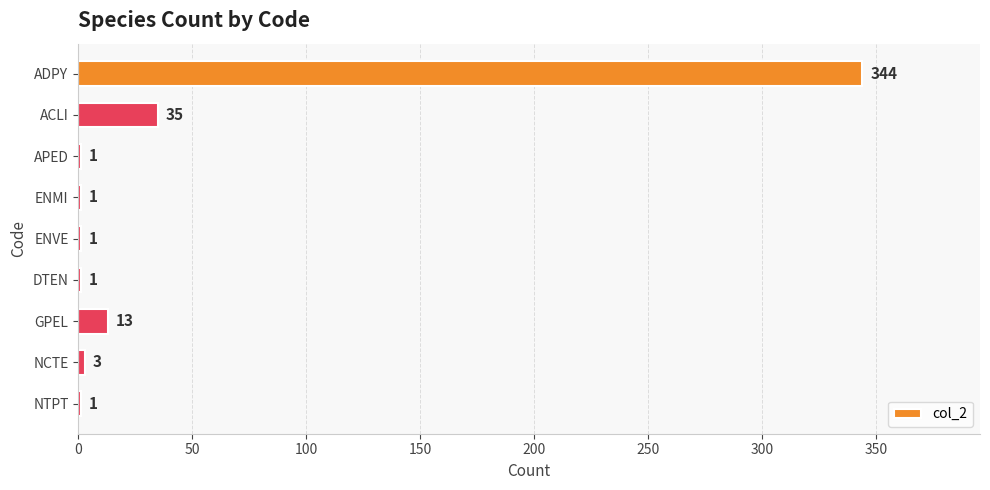

Reading bottom to top, transcribe all the data shown in this chart.

NTPT=1	NCTE=3	GPEL=13	DTEN=1	ENVE=1	ENMI=1	APED=1	ACLI=35	ADPY=344